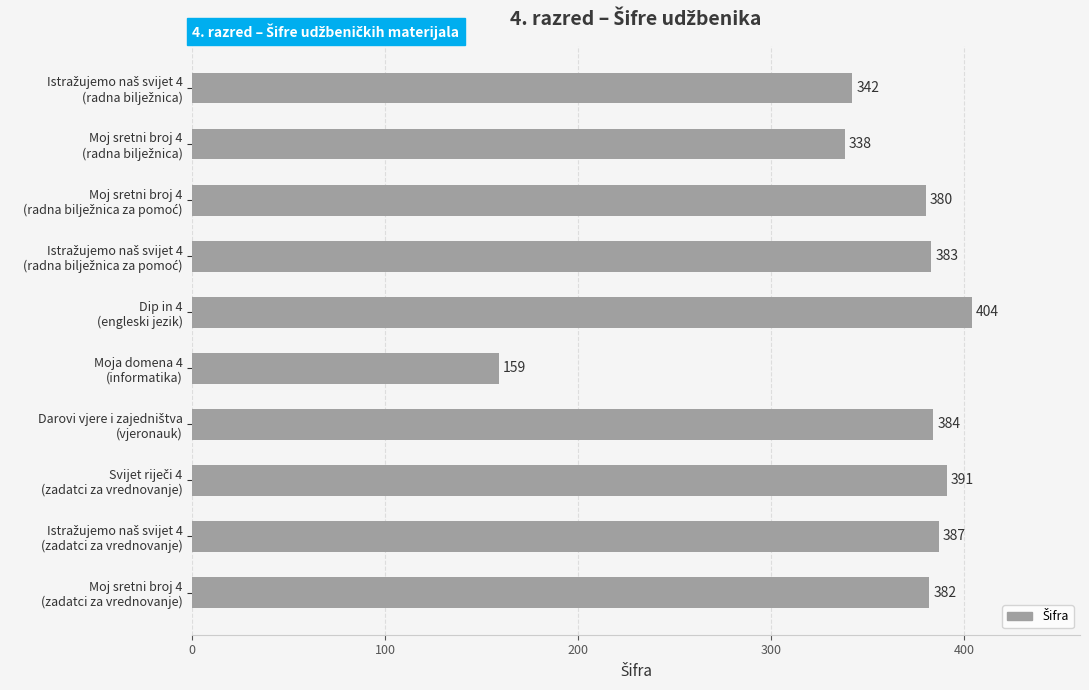

What is the value of the 5th bar from the top?

404